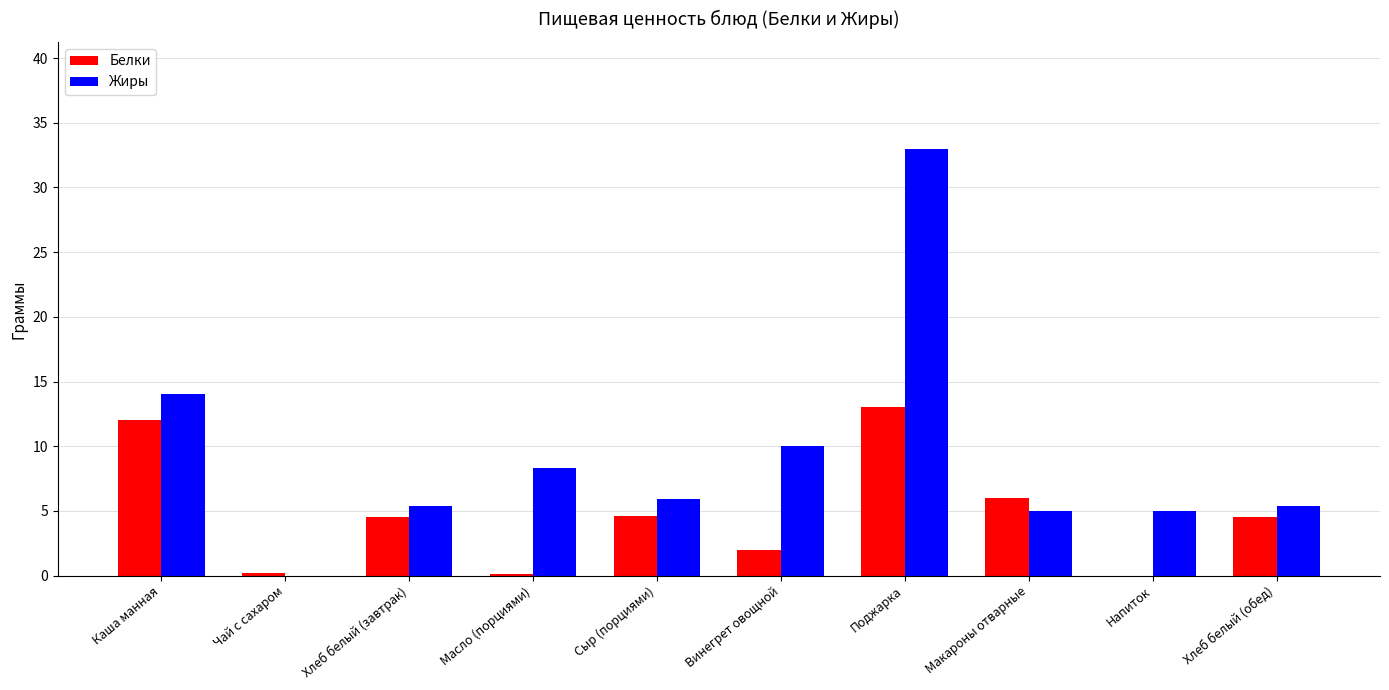

Which series changed the most between Чай с сахаром and Сыр (порциями)?

Жиры